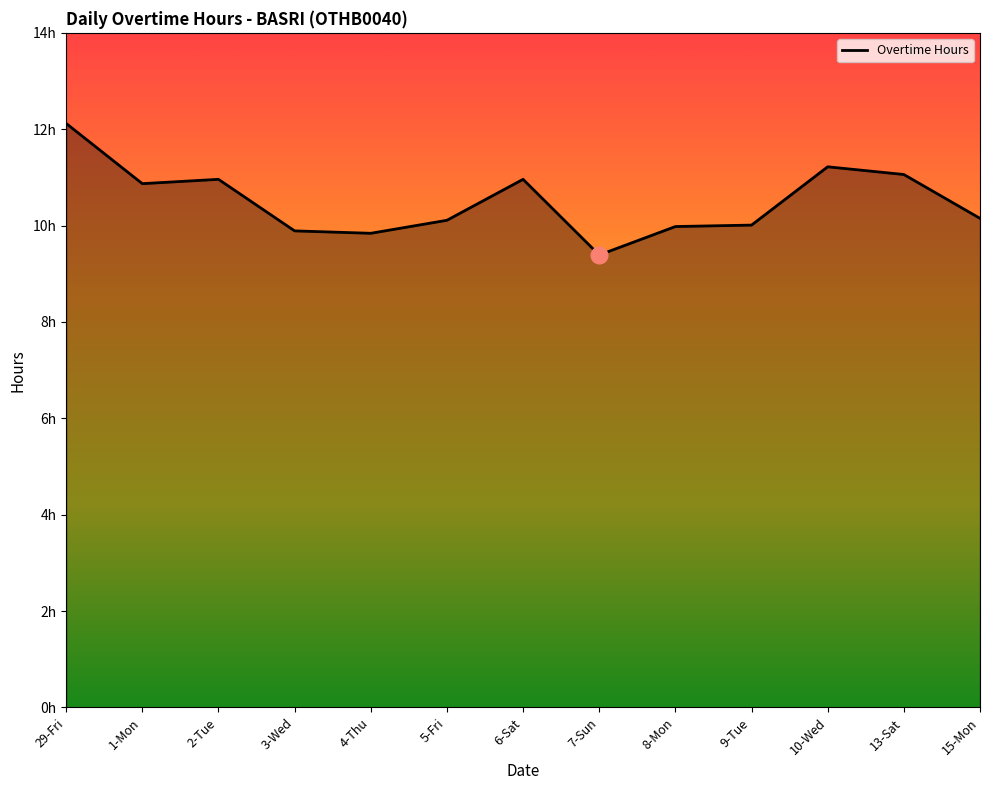

Rank the categories by value from highest to lowest.

29-Fri, 10-Wed, 13-Sat, 2-Tue, 6-Sat, 1-Mon, 15-Mon, 5-Fri, 9-Tue, 8-Mon, 3-Wed, 4-Thu, 7-Sun